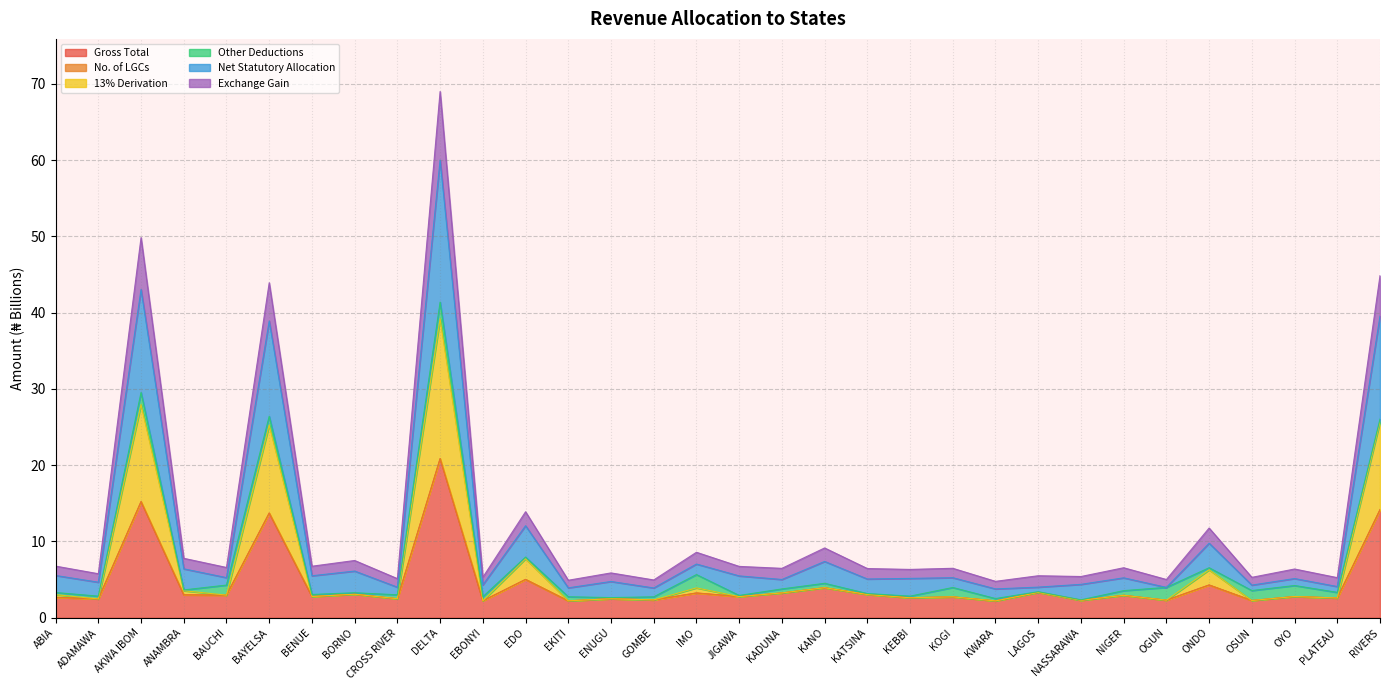

The value of Gross Total at KATSINA is 3.1. True or false?

True